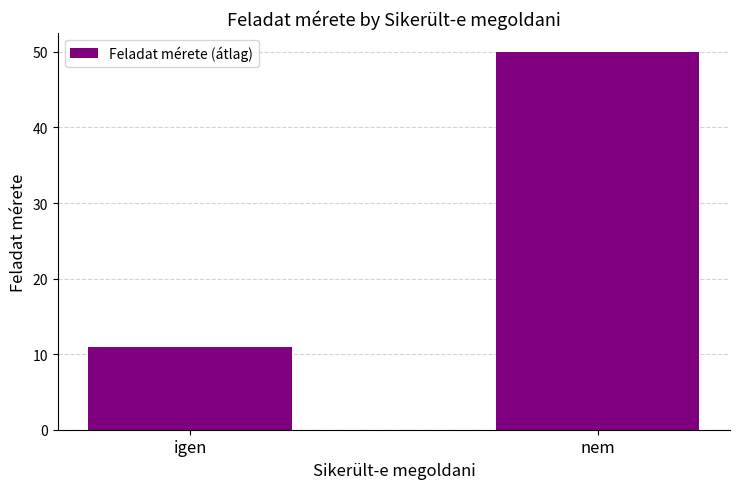

How many categories are shown in the chart?

2